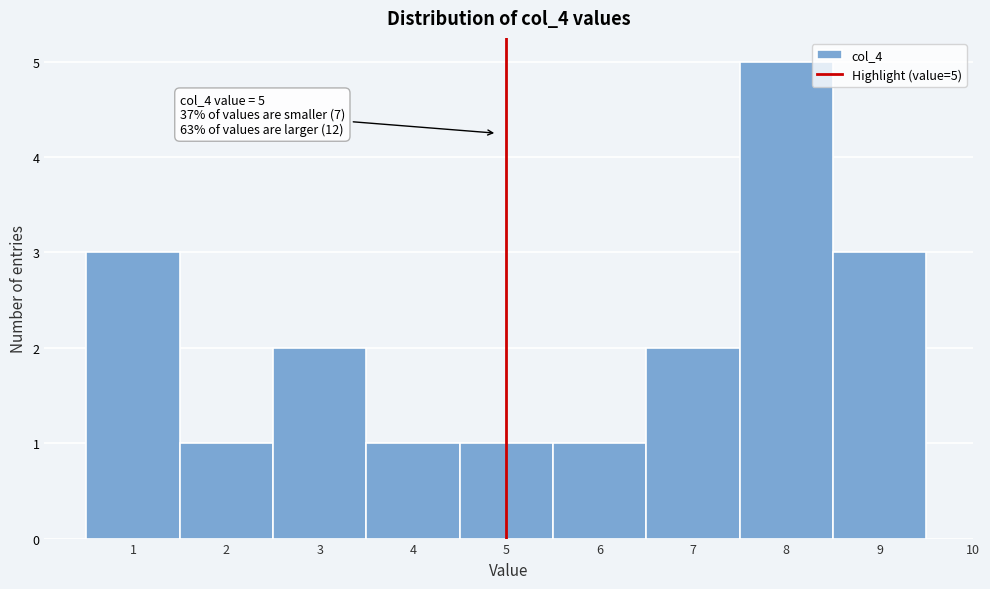

Over which range of the x-axis is the bar tallest?

7.5 to 8.5